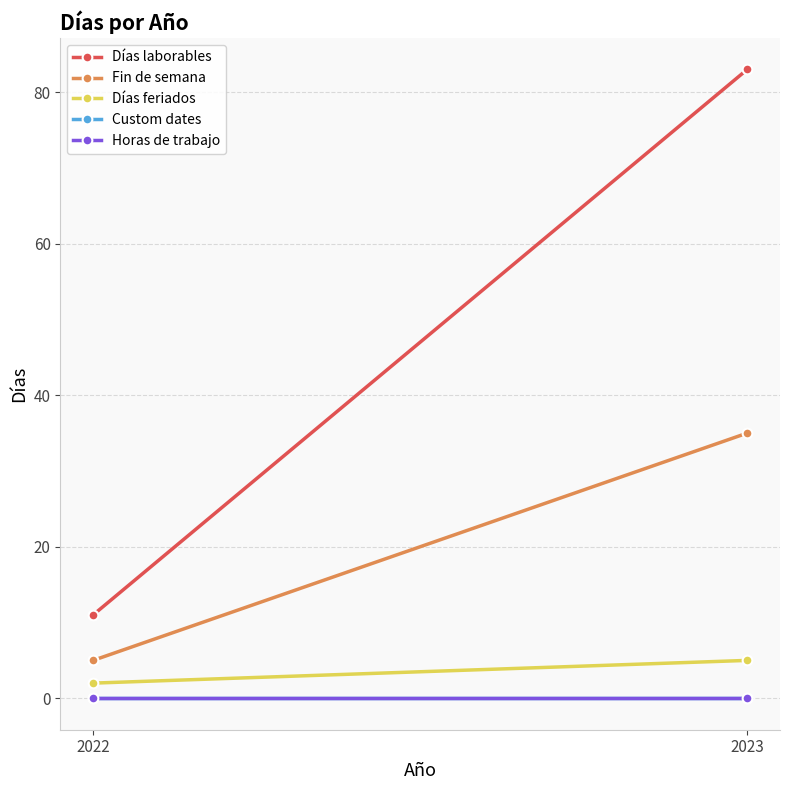

List the labels in order of Días laborables value, largest first.

2023, 2022